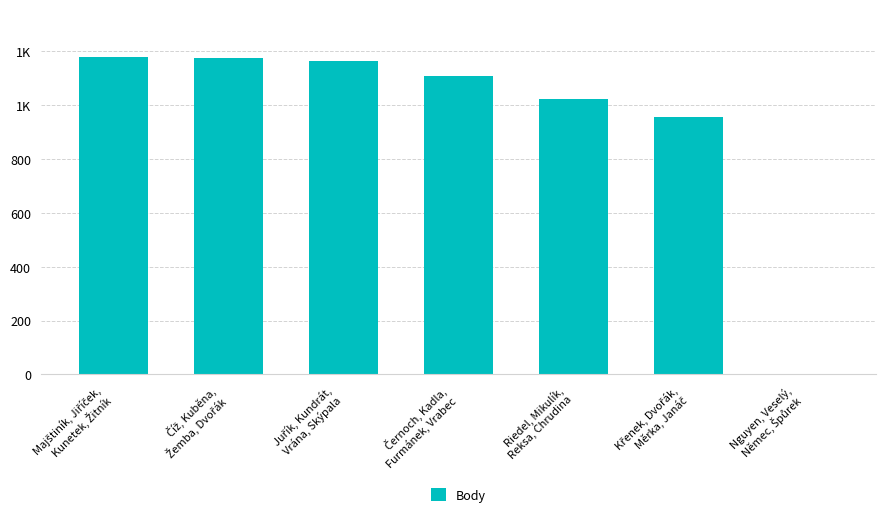

What is the label of the 2nd bar from the left?

Číž, Kuběna,
Žemba, Dvořák